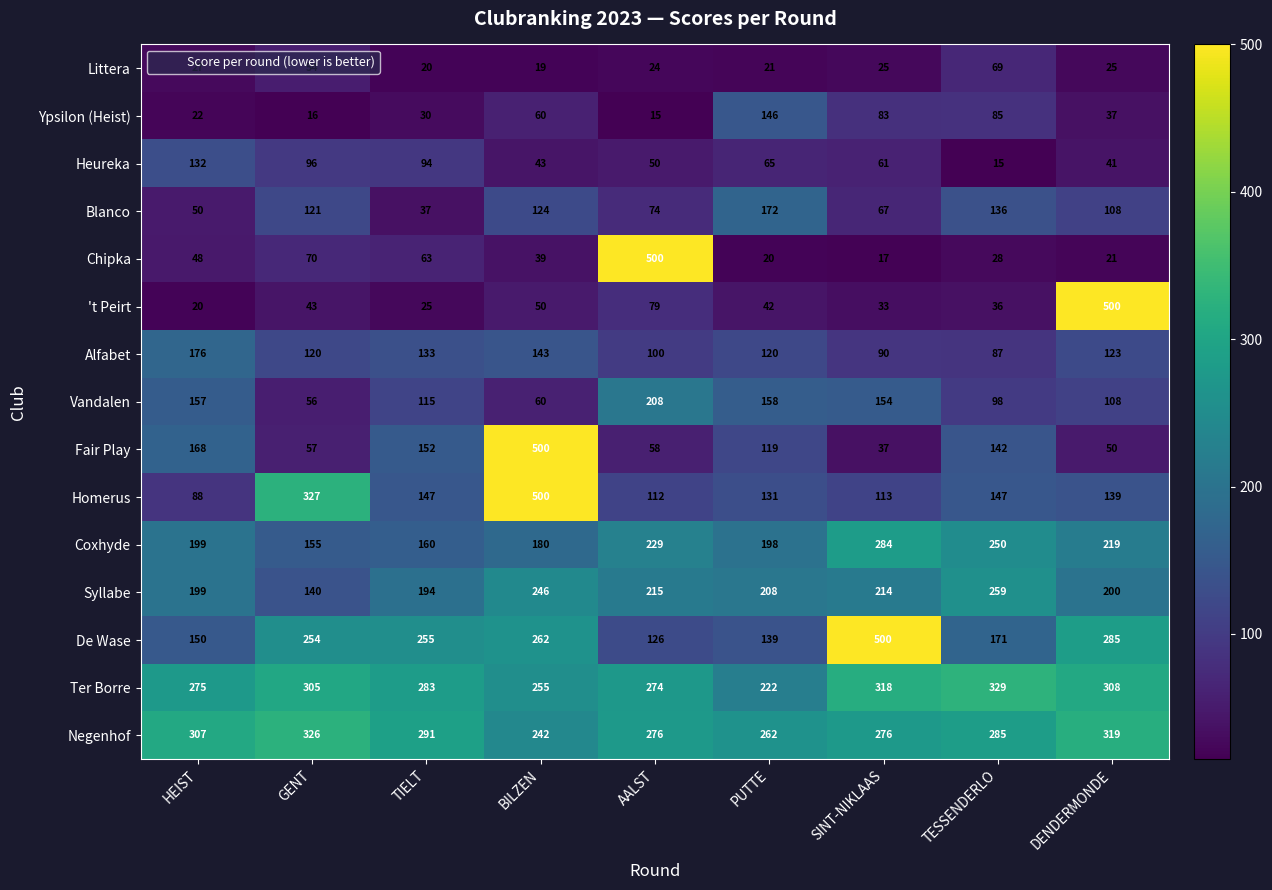

The Coxhyde series shows 180 at BILZEN. True or false?

True